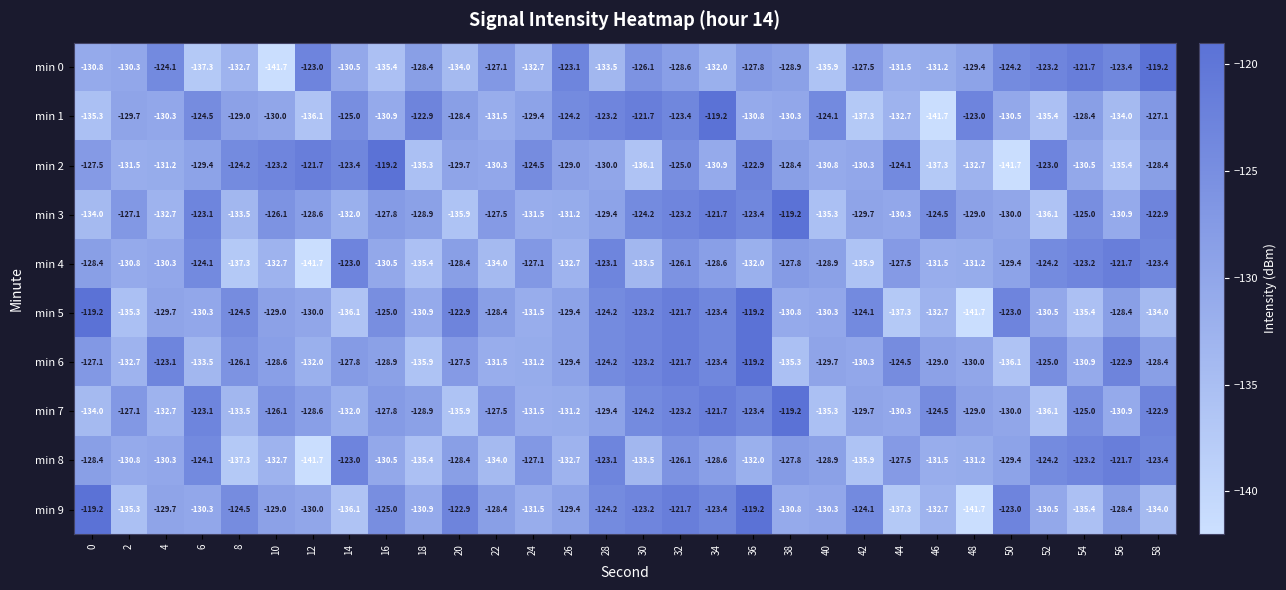

Between 6 and 38, which series saw the biggest shift?

min 0